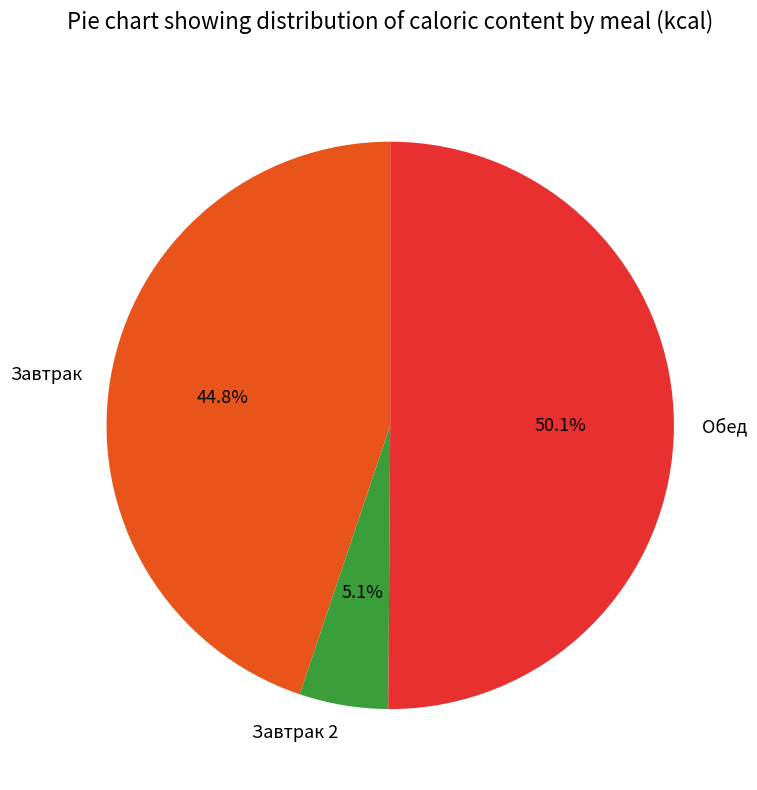

To the nearest percent, what is the combined percentage of Завтрак and Завтрак 2?

50%